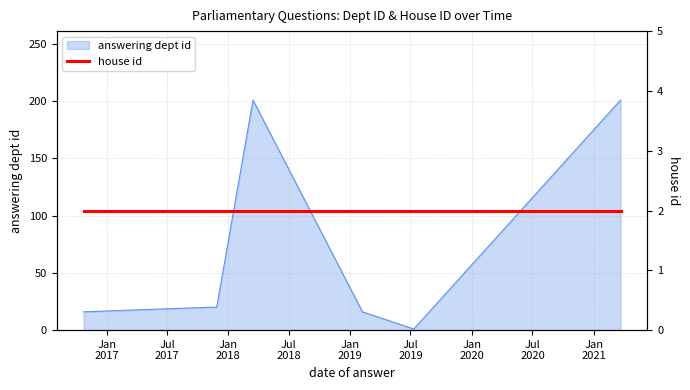

What is the difference between the values at 2017-11-10 and 2019-07-11?

19